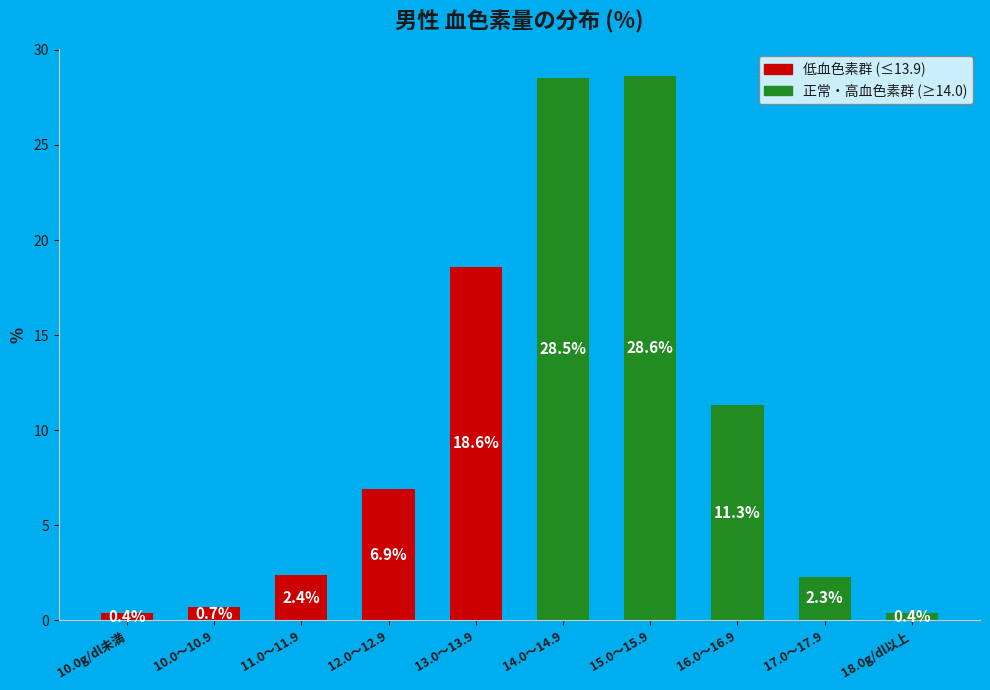

Read the value at 11.0～11.9.

2.4